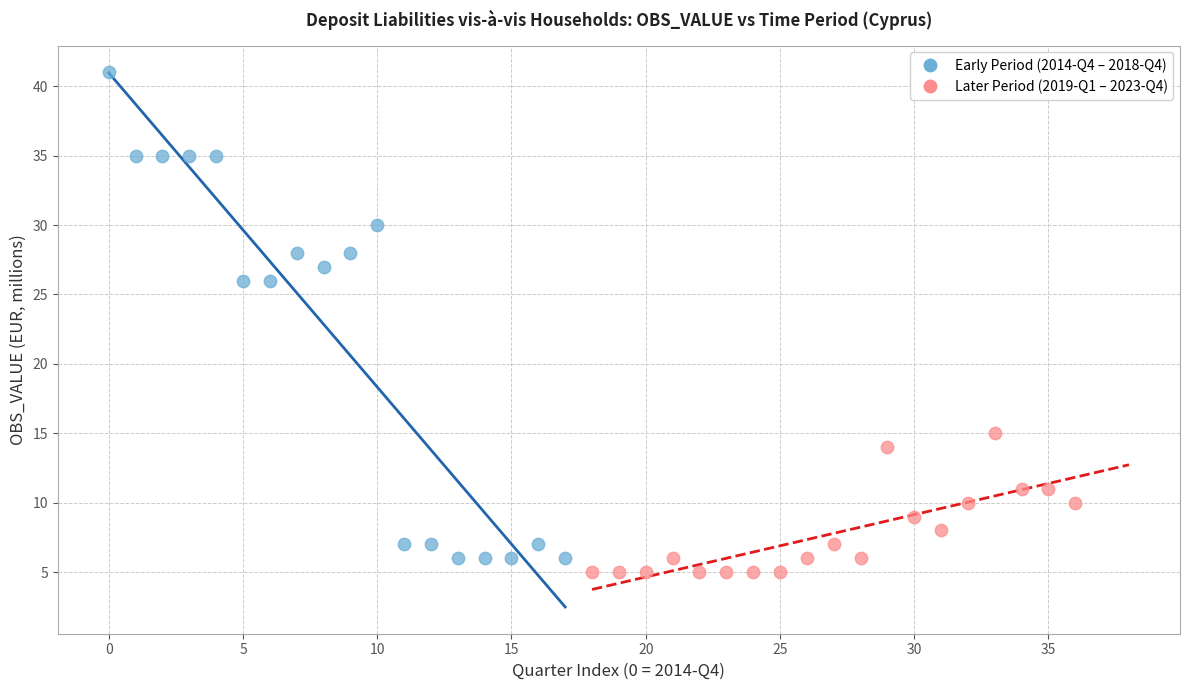

Which series has the largest Y range (max minus min)?

Early Period (2014-Q4 – 2018-Q4)